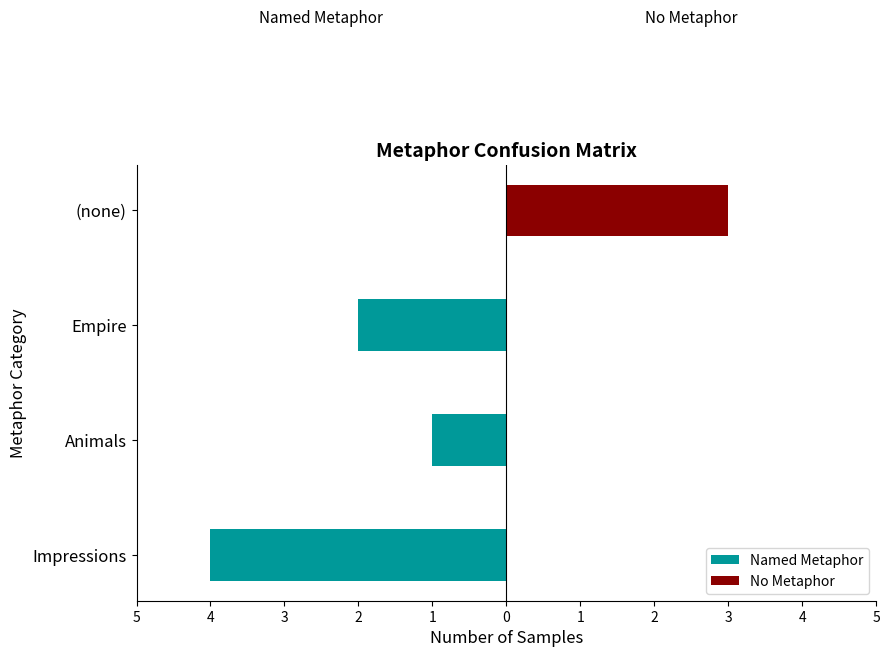

Reading left to right, transcribe all the data shown in this chart.

Named Metaphor: -4	-1	-2	0
No Metaphor: 0	0	0	3